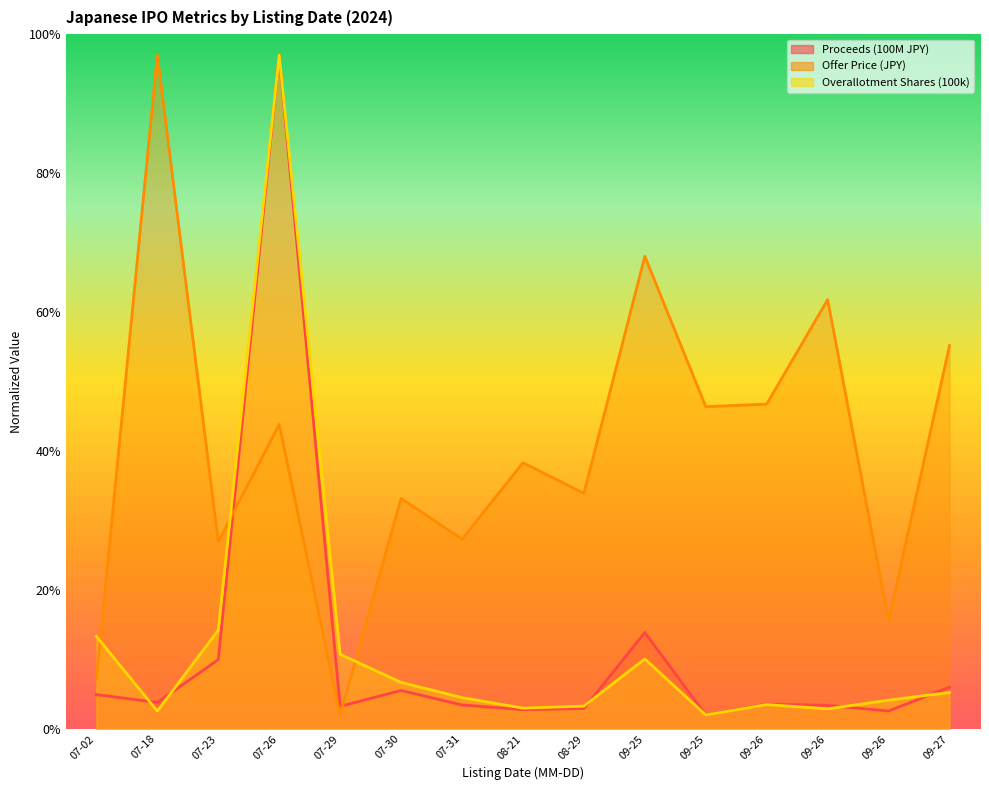

At how many categories does at least one series exceed 45?

7